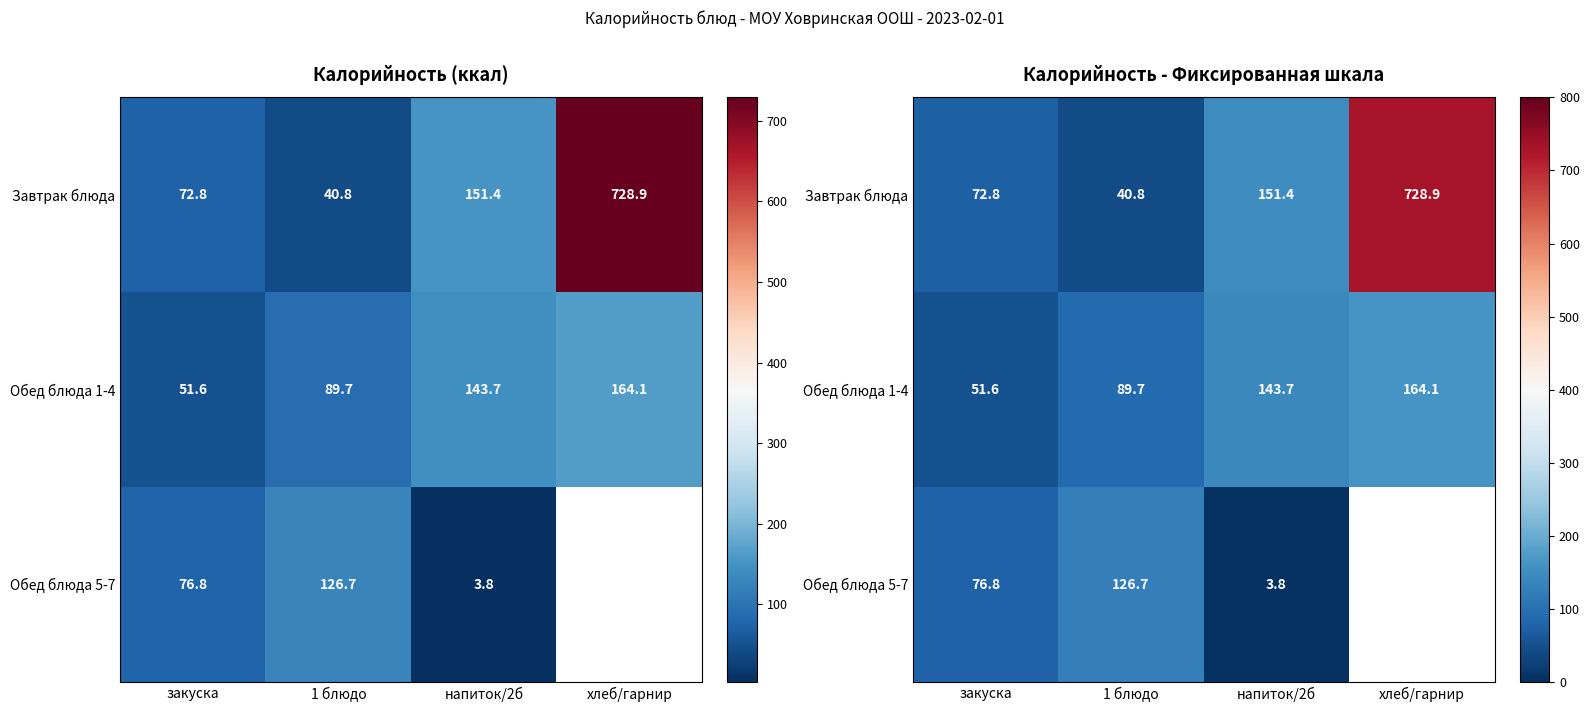

What is the sum of all Завтрак блюда values?

993.9